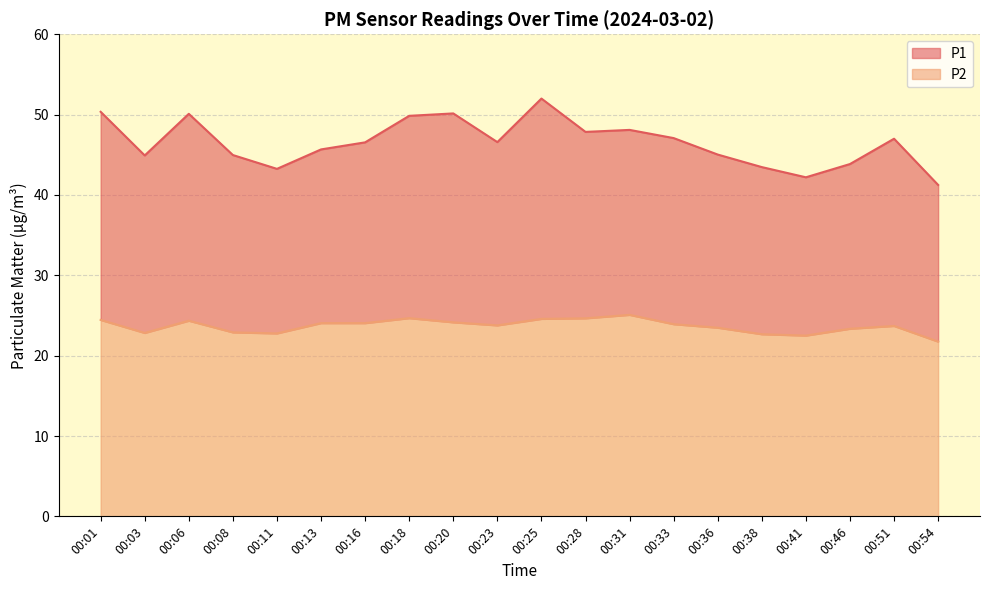

Which has a higher value, 00:46 or 00:33?

00:33